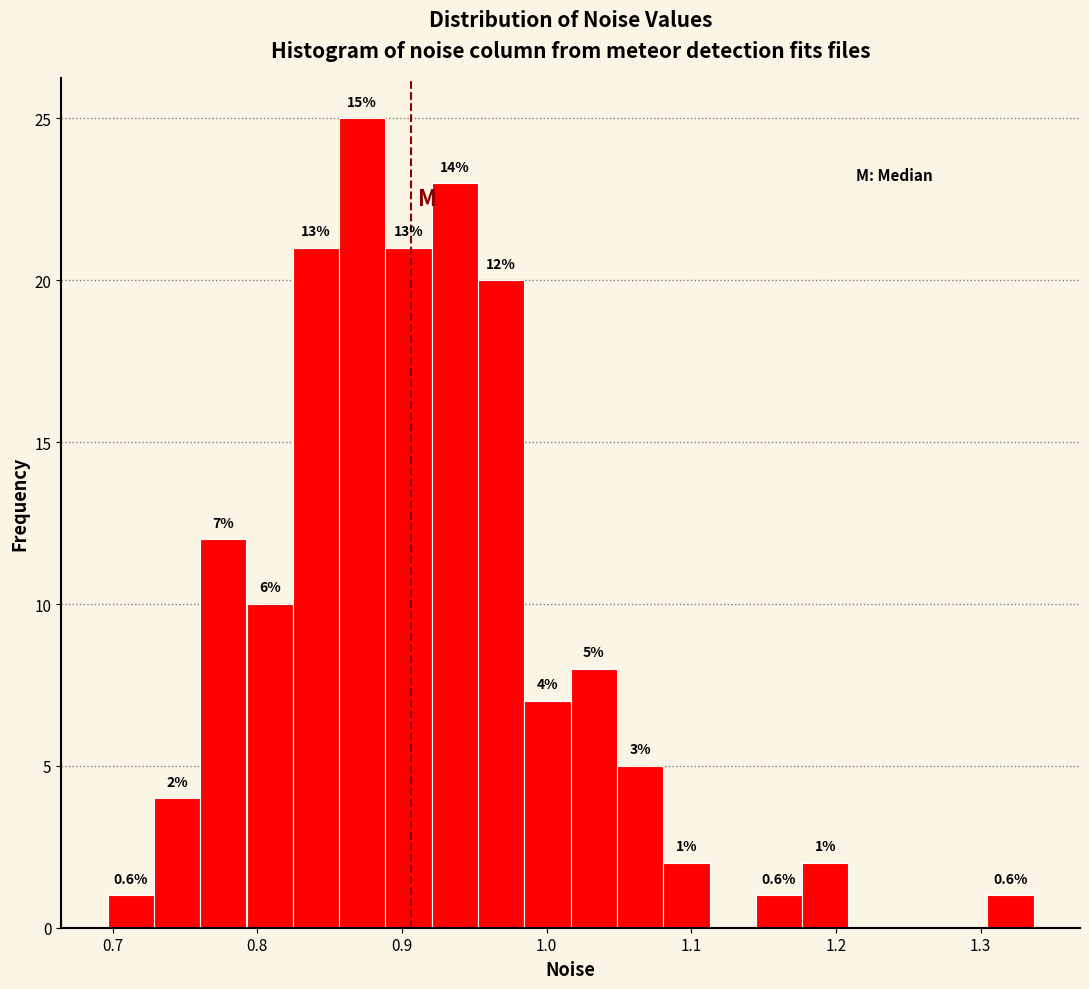

Around what value on the x-axis is the tallest bar? Give the approximate position of its centre, as read against the axis.

0.87